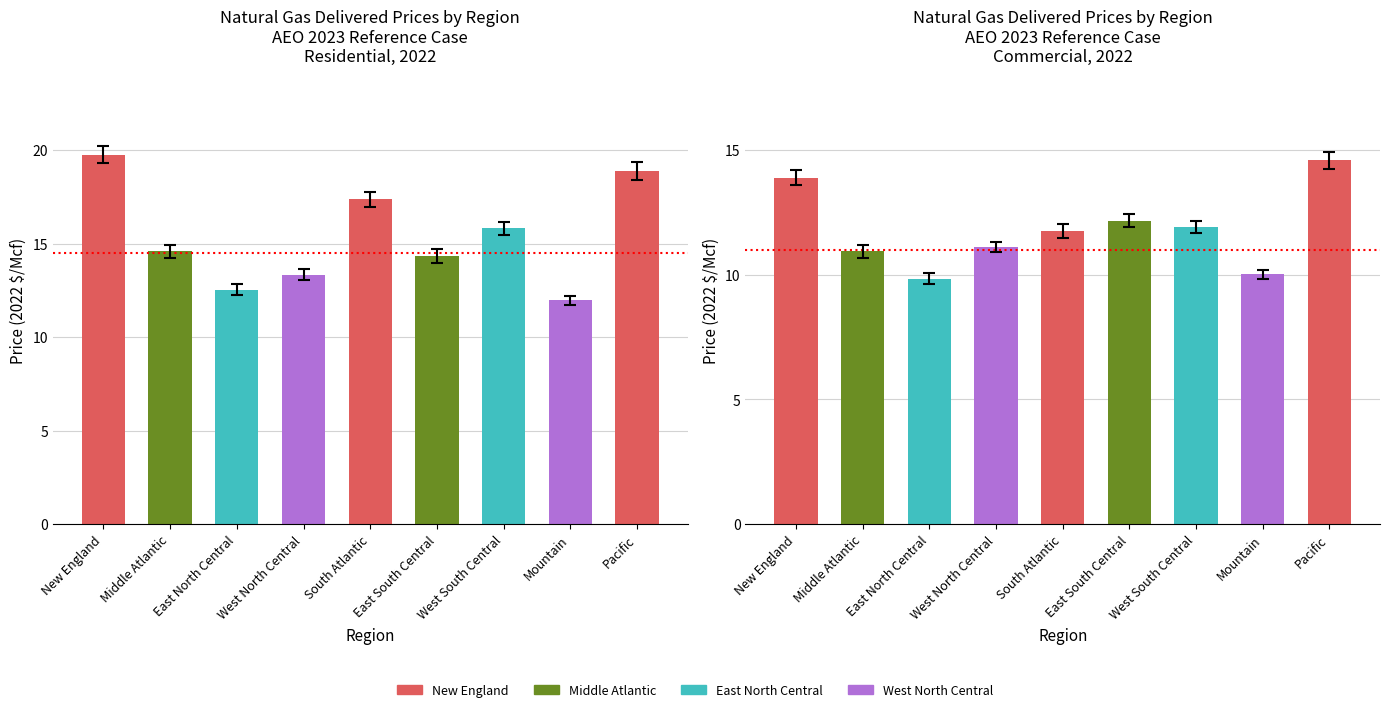

Which series has the largest range (max minus min)?

Residential